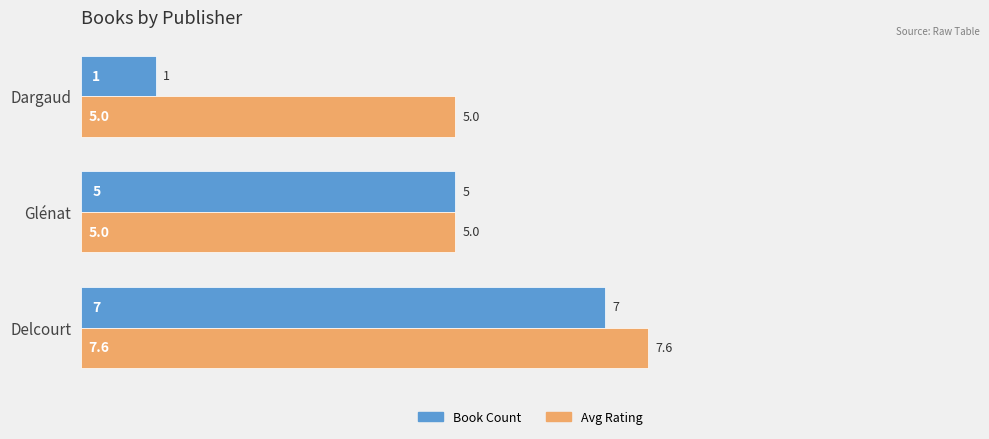

What is the sum of all Avg Rating values?

17.6